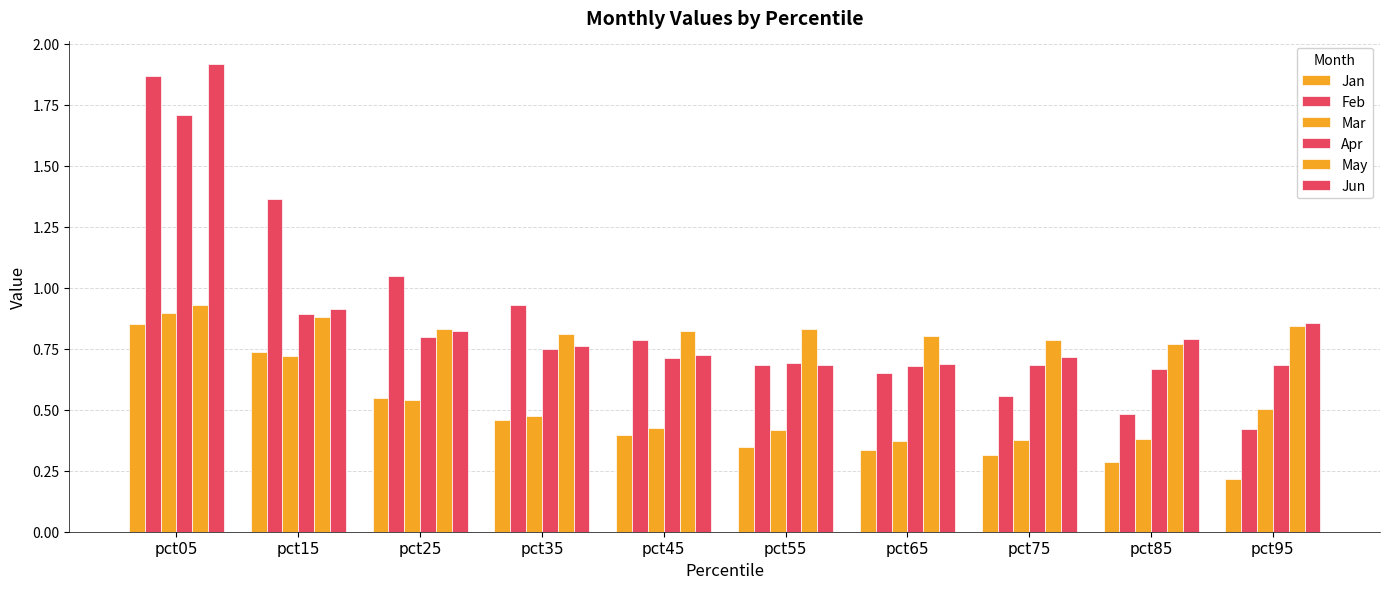

What is the approximate value of Jun at pct25?

0.8